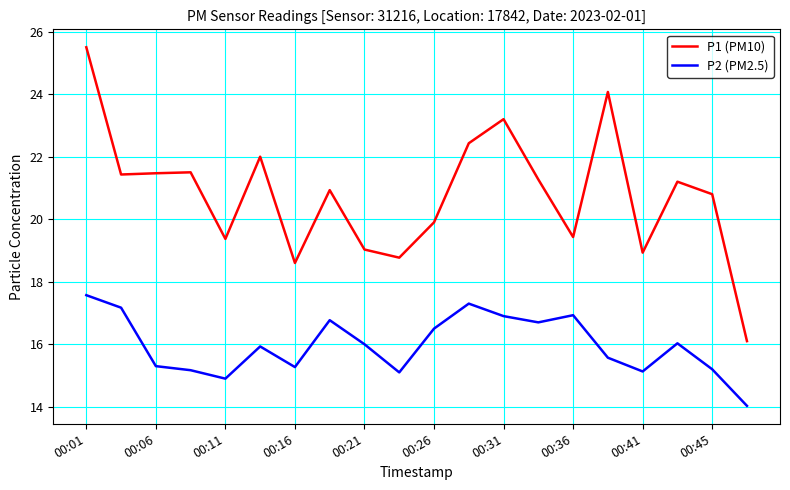

True or false: P2 (PM2.5) and P1 (PM10) intersect in this chart.

False